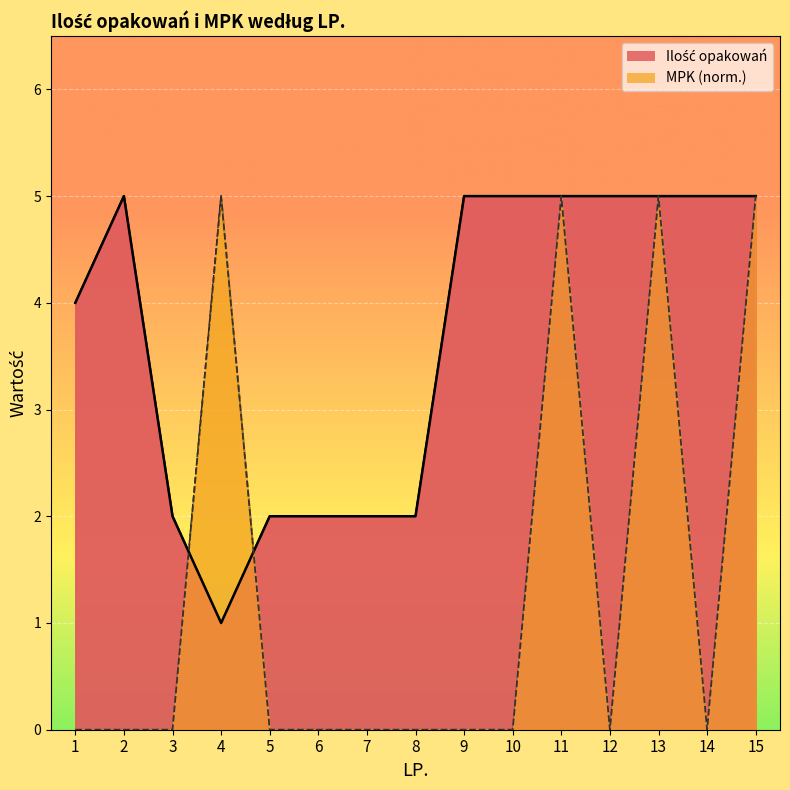

The value of MPK at 4 is 5.0. True or false?

True